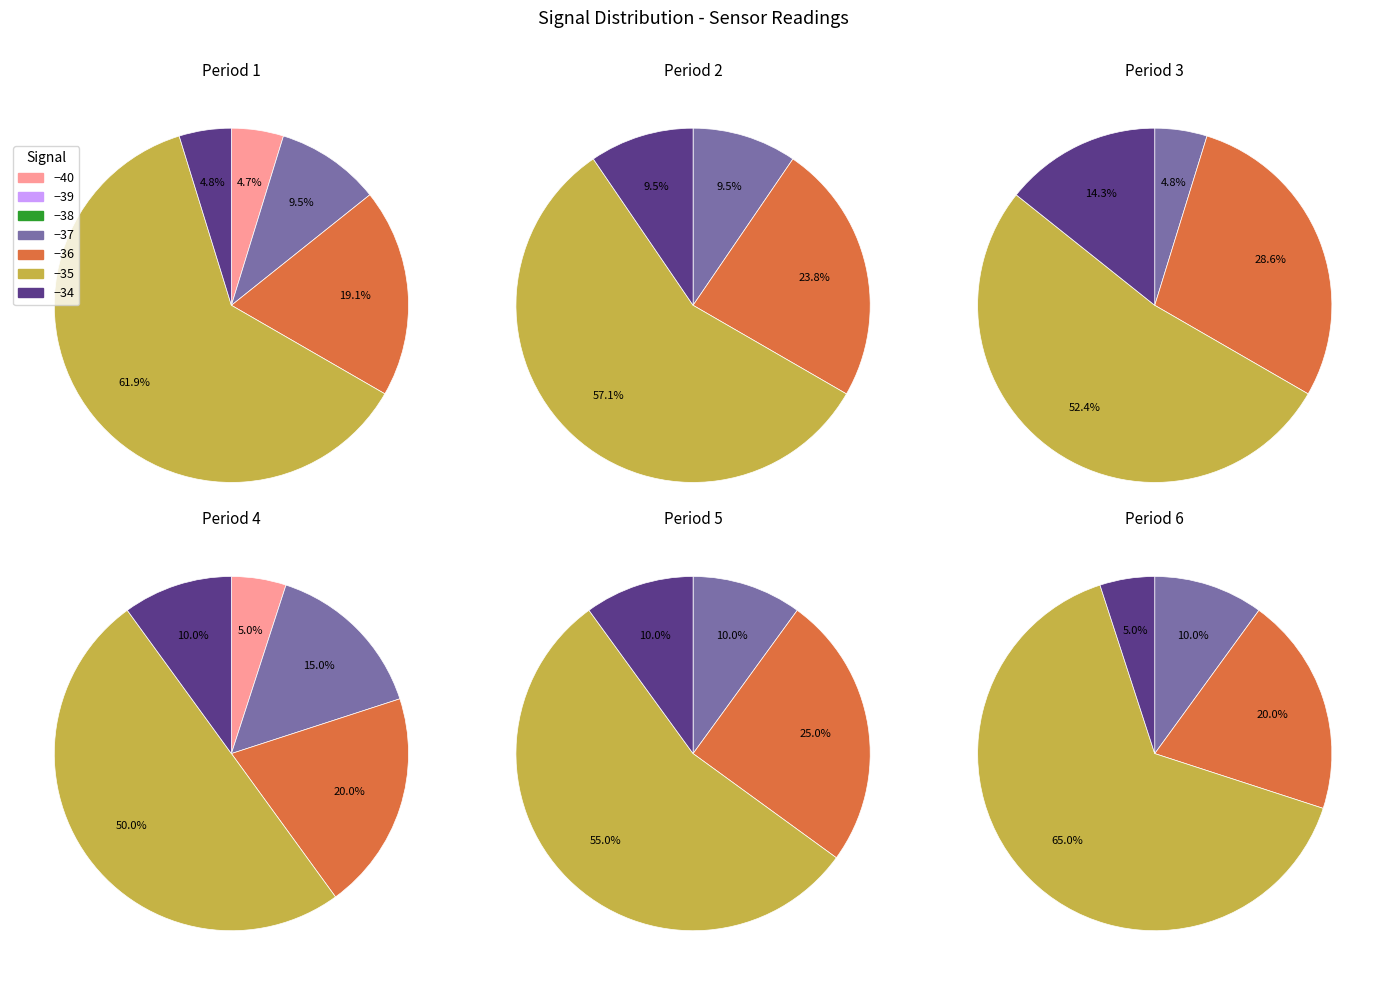

Is it true that -35 is 1% of the pie?

False